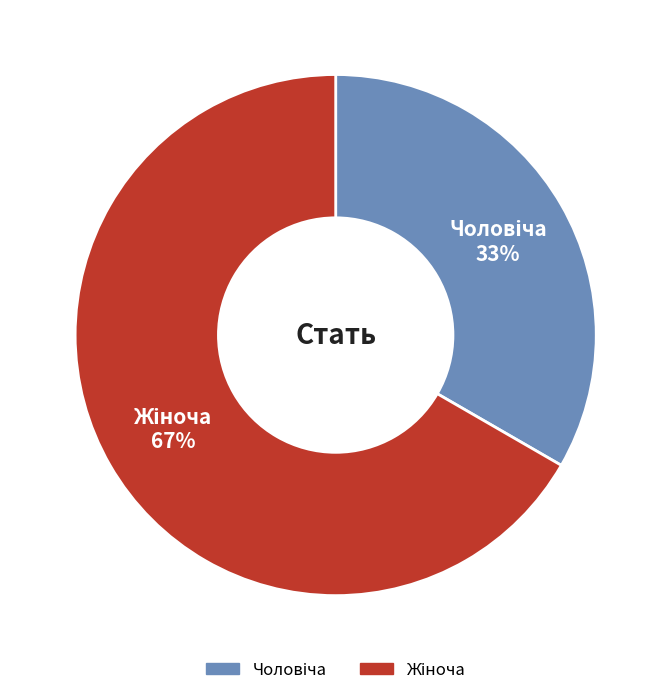

How many segments does this pie chart have?

2